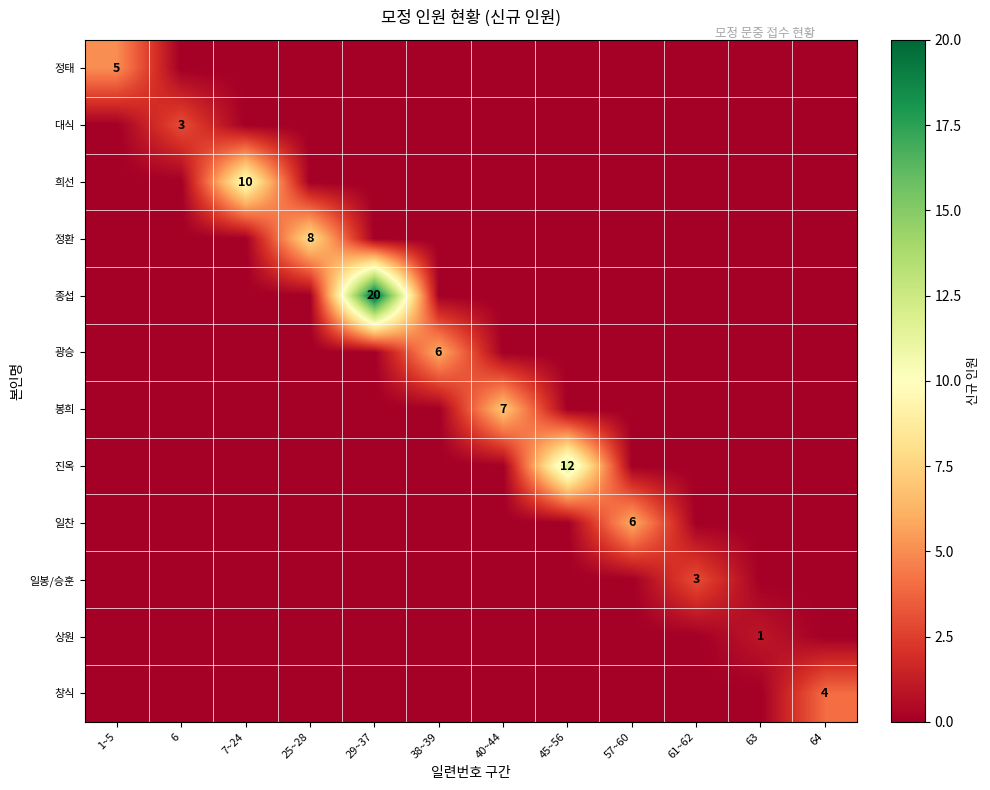

The 봉희 series shows 4 at 40~44. True or false?

False